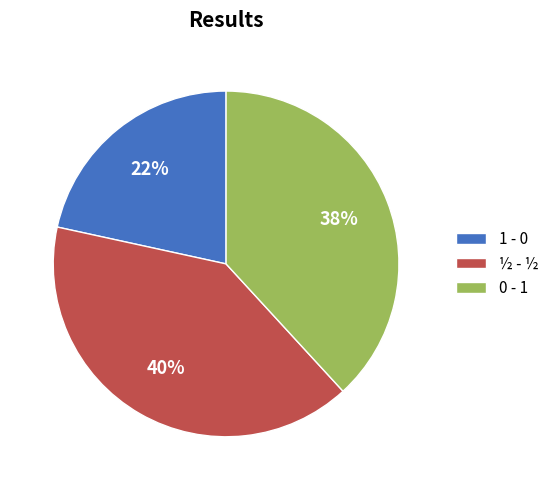

Is 0 - 1 the majority of the pie?

No